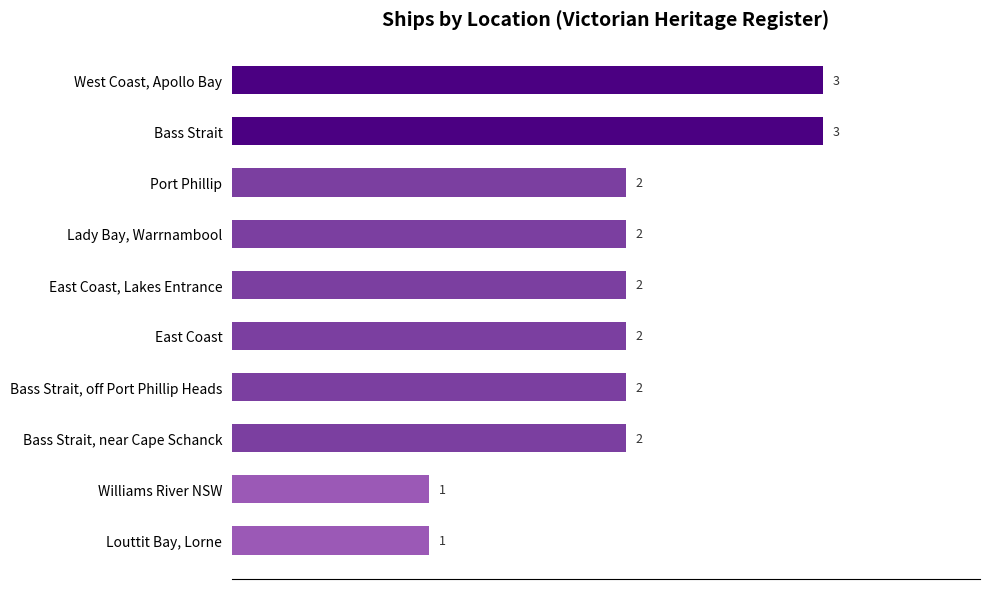

The chart shows a value of 3 at Bass Strait, off Port Phillip Heads. True or false?

False